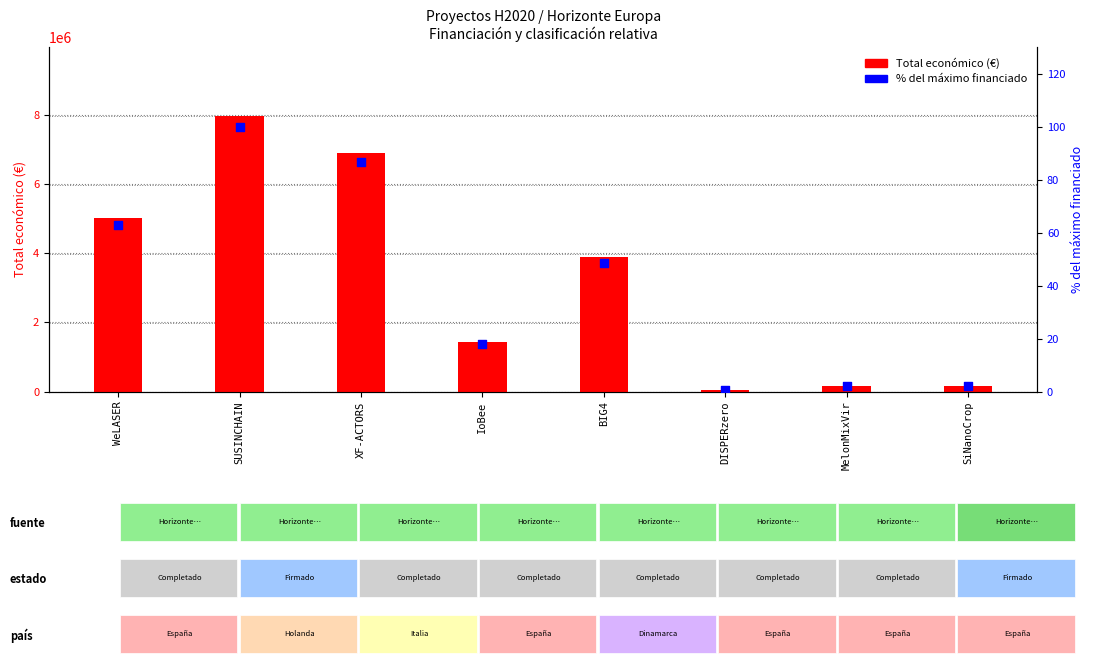

Is the value of % del máximo financiado at WeLASER greater than the value of Total económico (€) at SiNanoCrop?

No